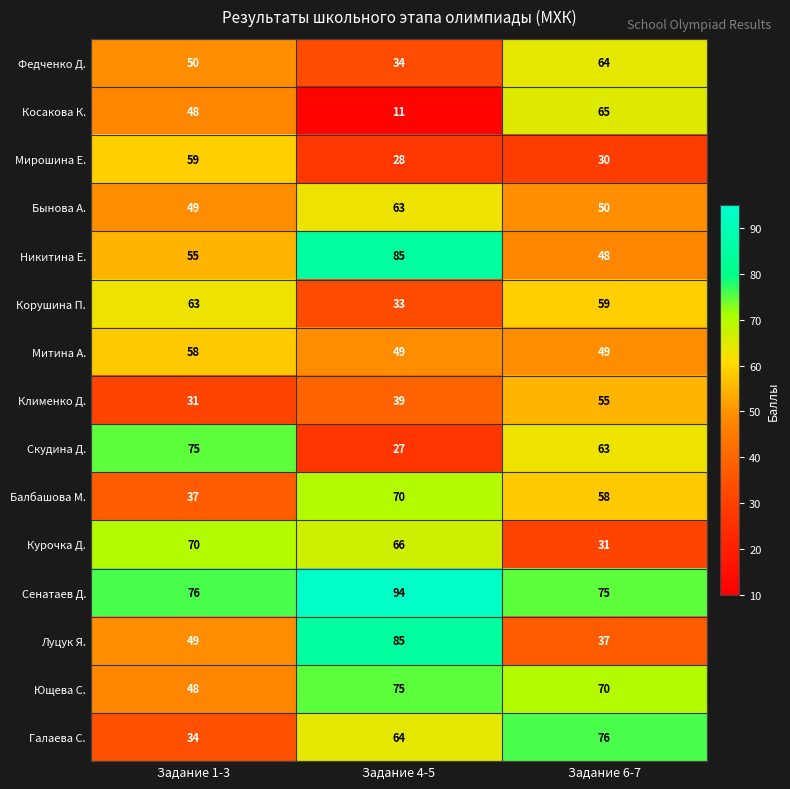

What is the average value of the Скудина Д. series?

55